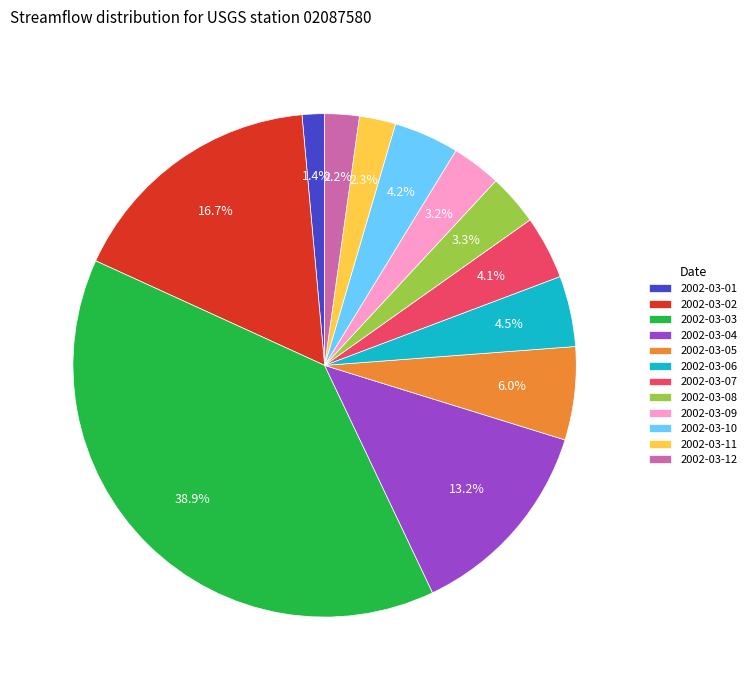

What is the largest slice in the pie chart?

2002-03-03